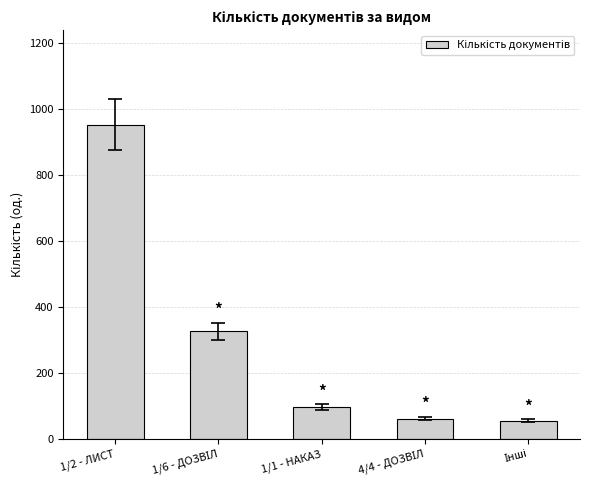

Reading left to right, extract all data points from this chart.

953	326	97	62	55